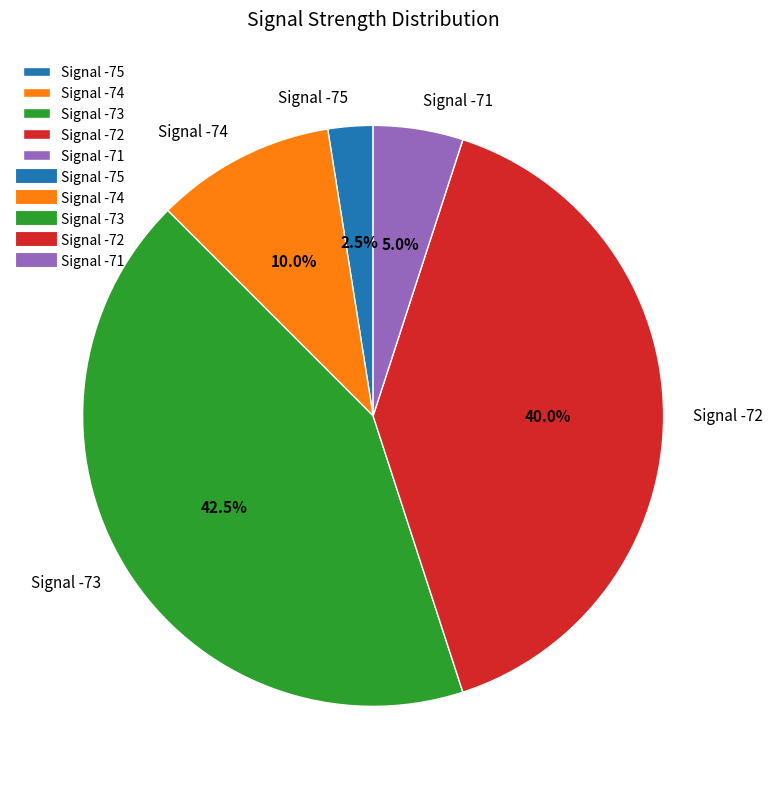

Is there any slice that represents more than half of the pie?

No